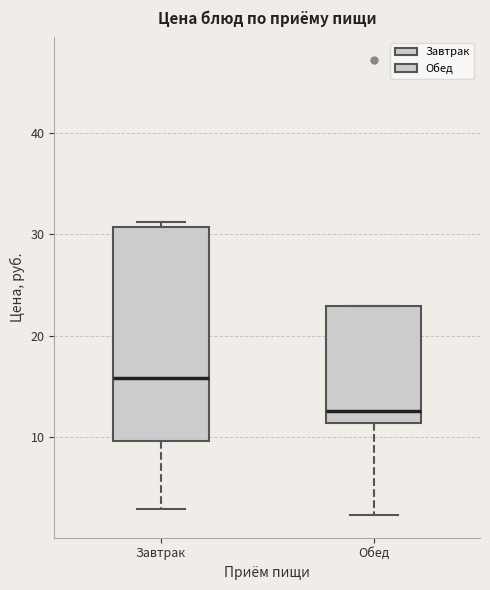

Where is the lower edge of the box for Обед on the y-axis? The values are not printed on the chart, so give them approximately, as read against the axis.

11